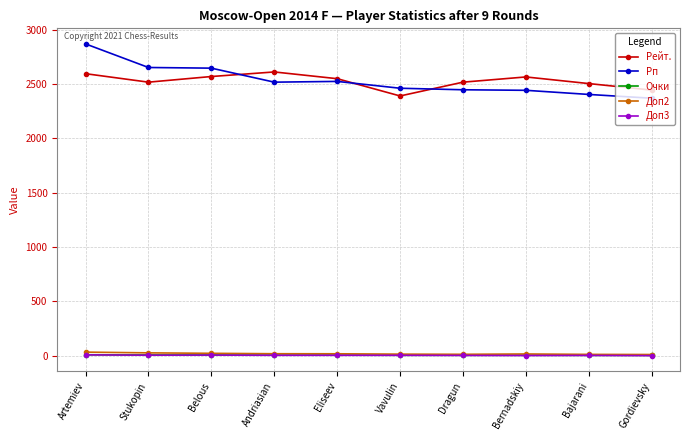

True or false: Рейт. has more than 0 interior local peaks.

True